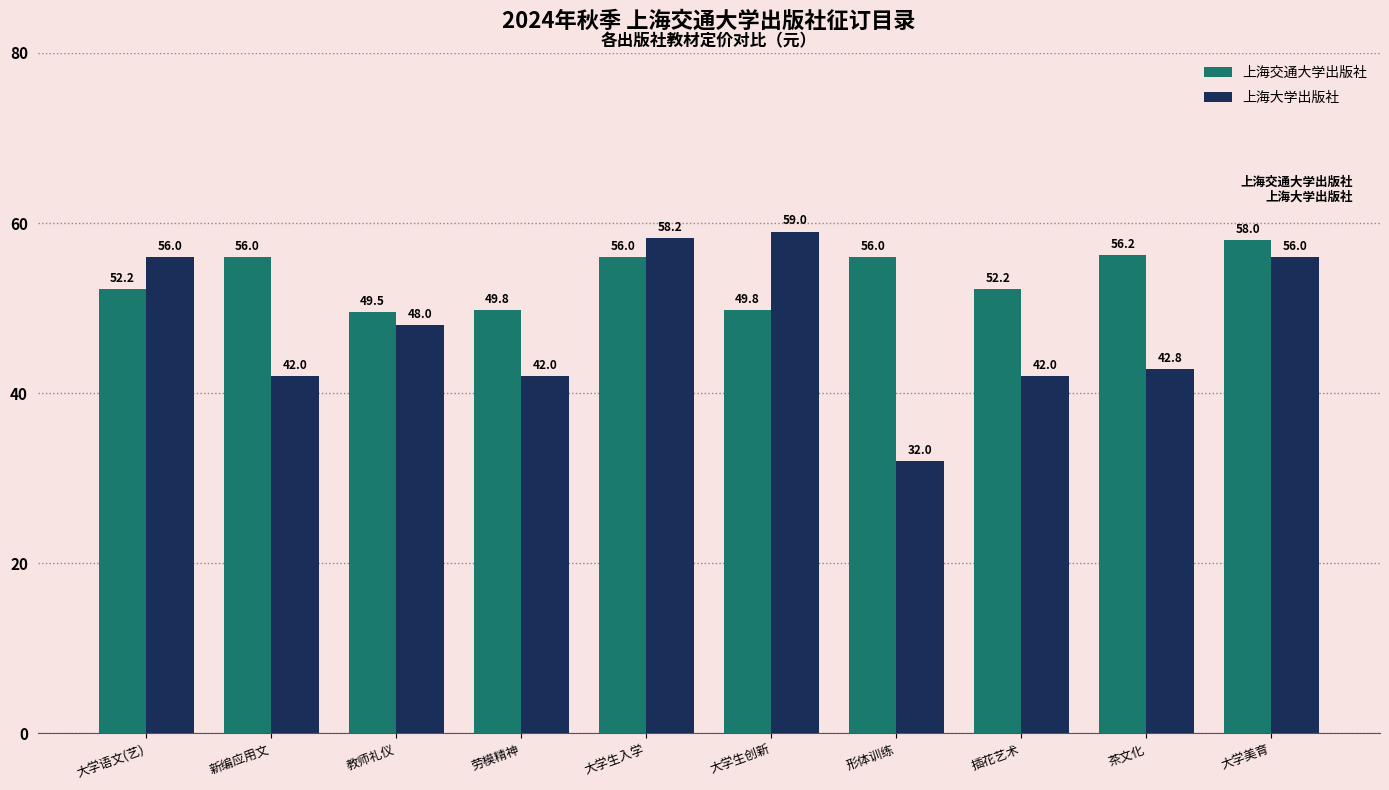

Count the number of data series in this chart.

2